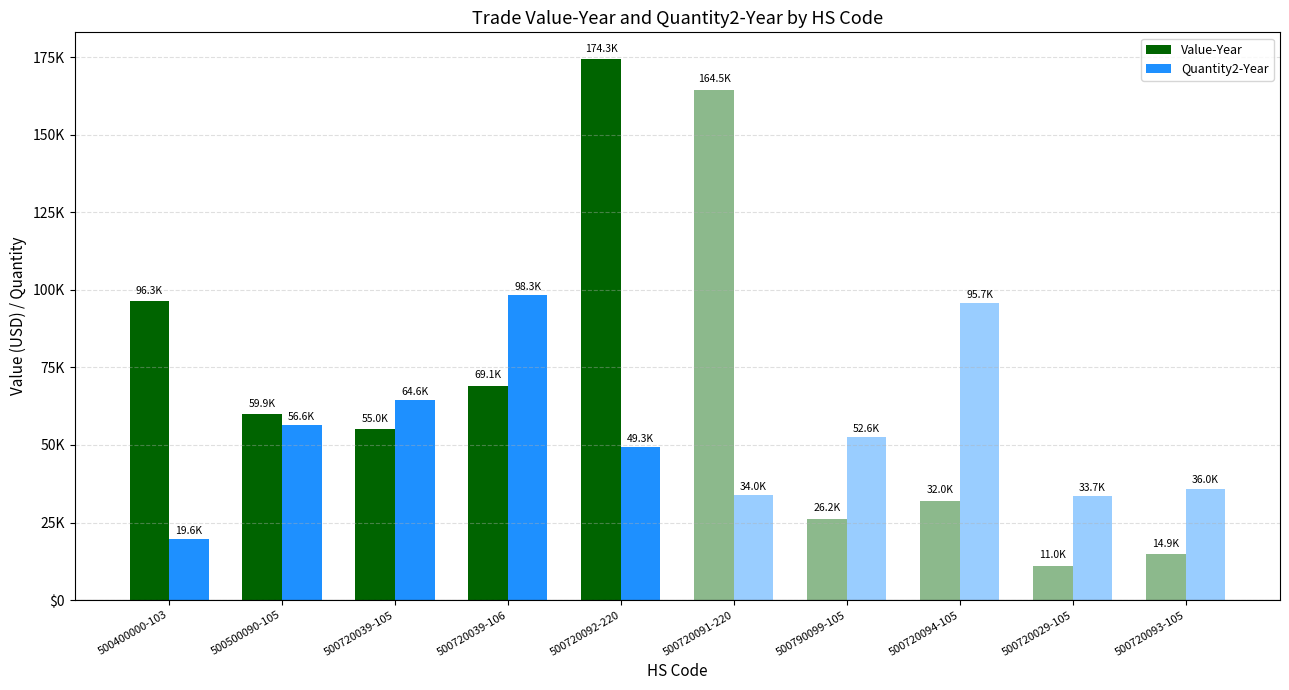

The value of Quantity2-Year at 500500090-105 is 80963. True or false?

False